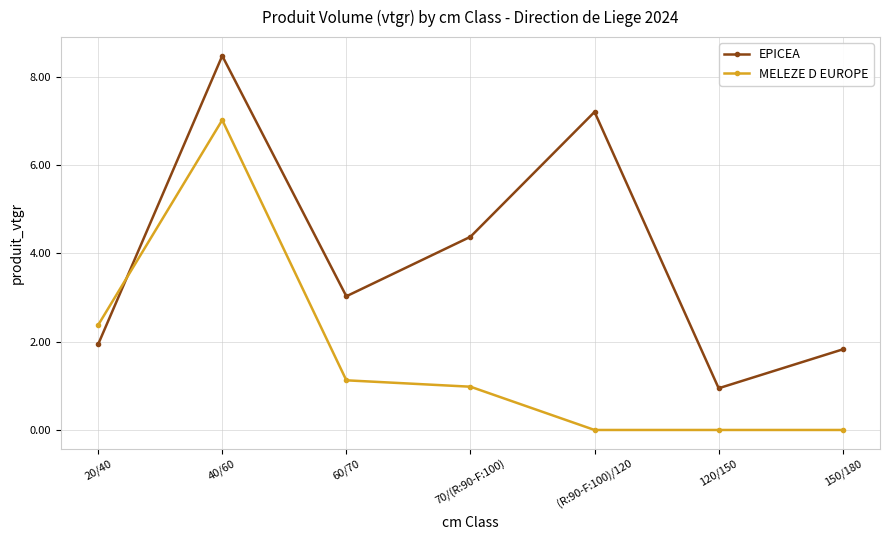

What is the total value across all series at 150/180?

1.8